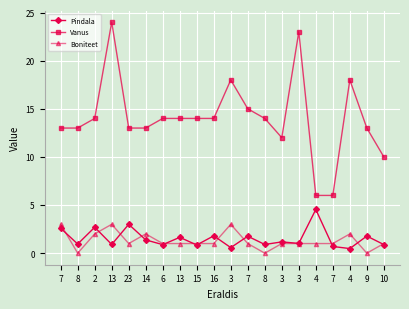

In Boniteet, how many points are higher than both neighbors (excluding endpoints)?

4